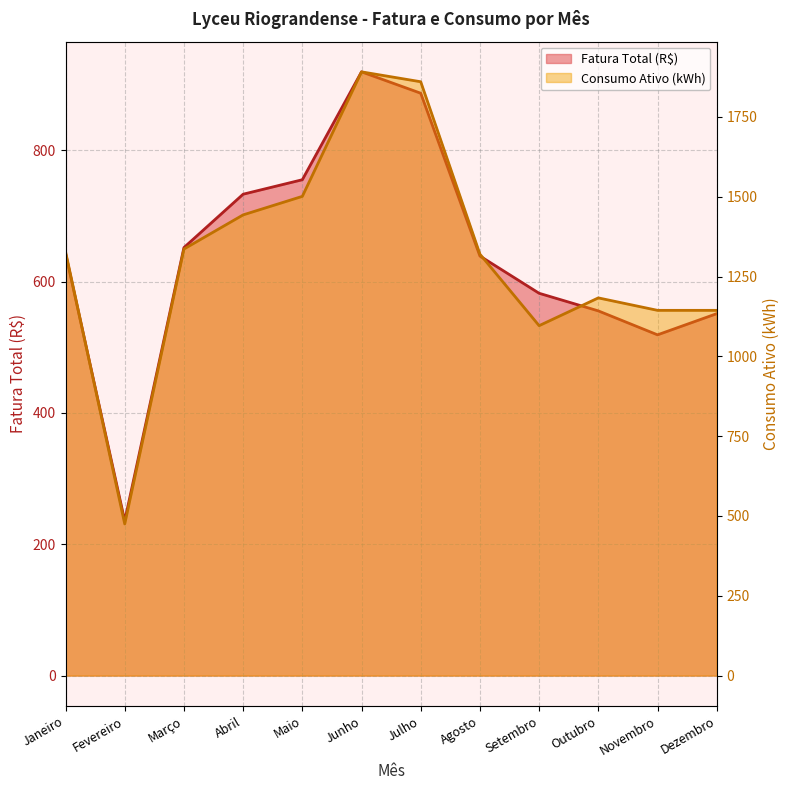

How many values in the Consumo Ativo (kWh) series exceed 1328?

5